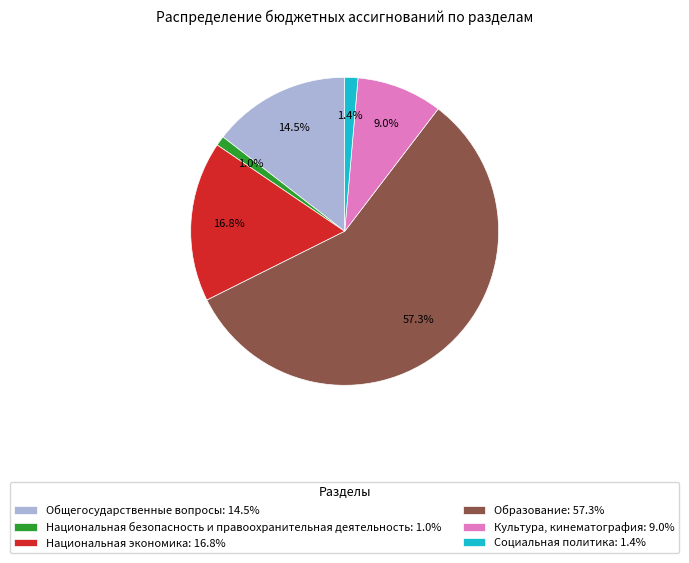

What is the majority slice?

Образование: 57.3%